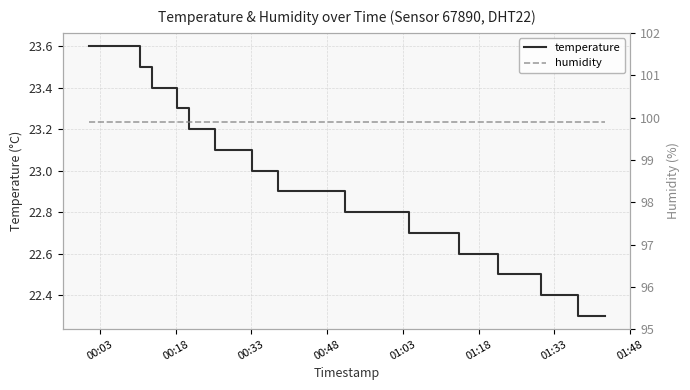

What is the maximum value for temperature?

23.6